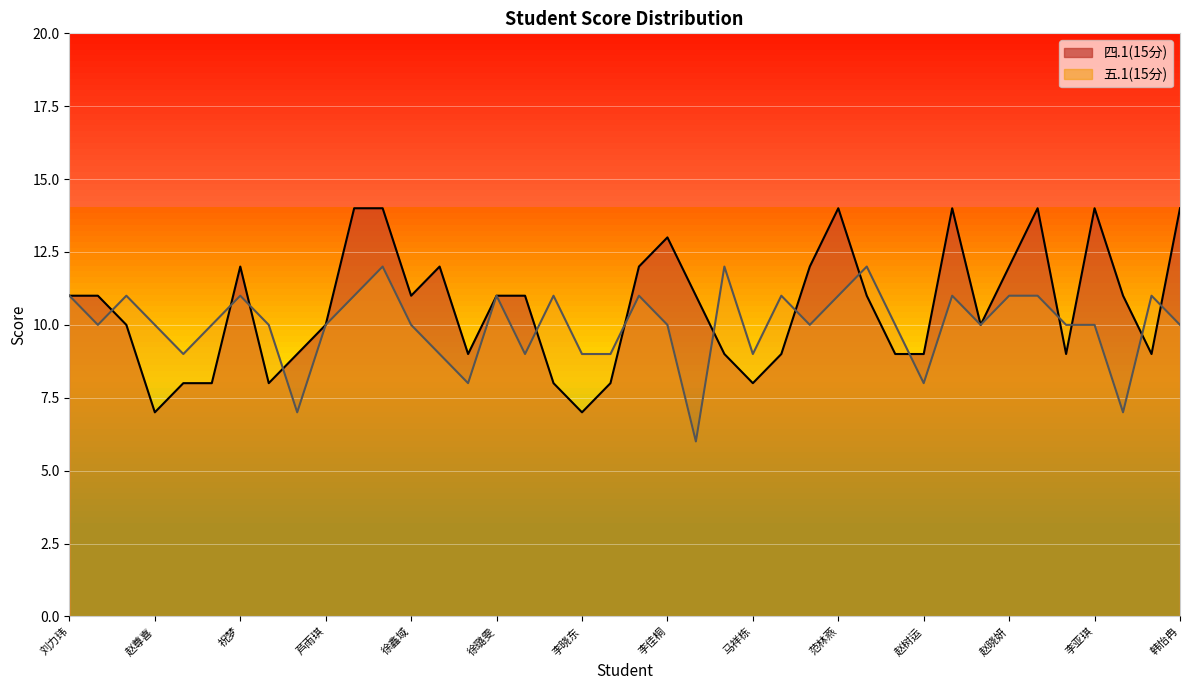

At how many categories does at least one series exceed 10?

26